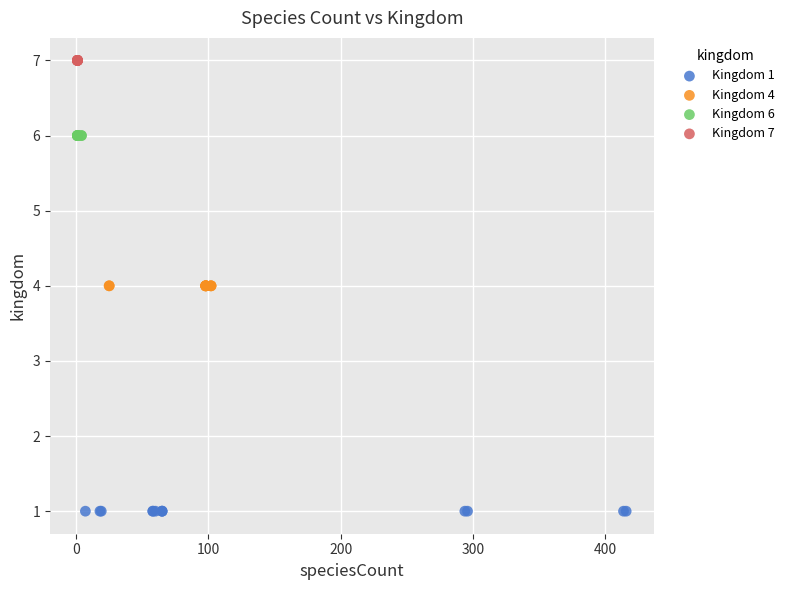

Which series contains the highest Y value?

Kingdom 7